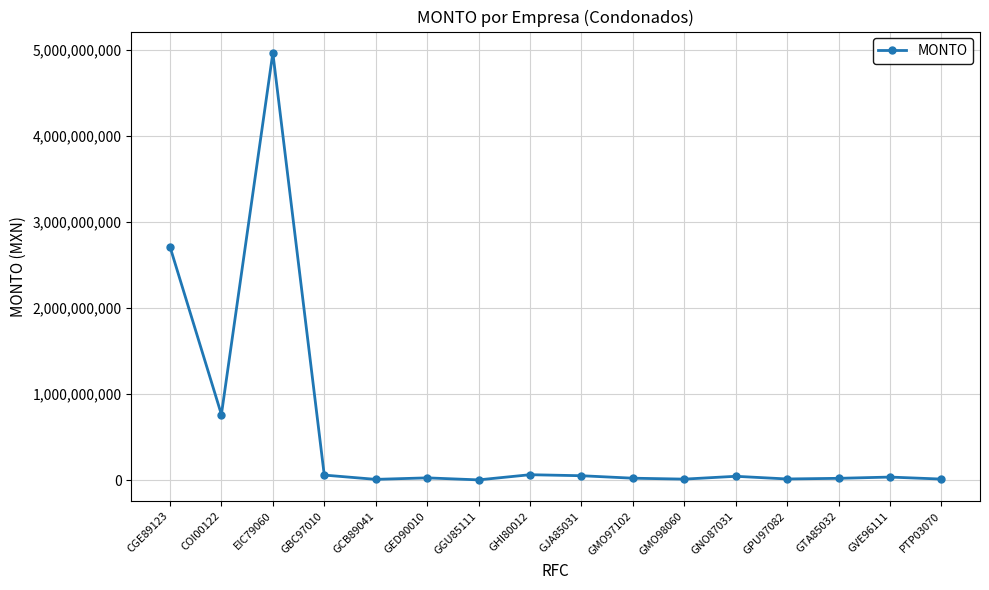

Where is the first local maximum?

EIC79060